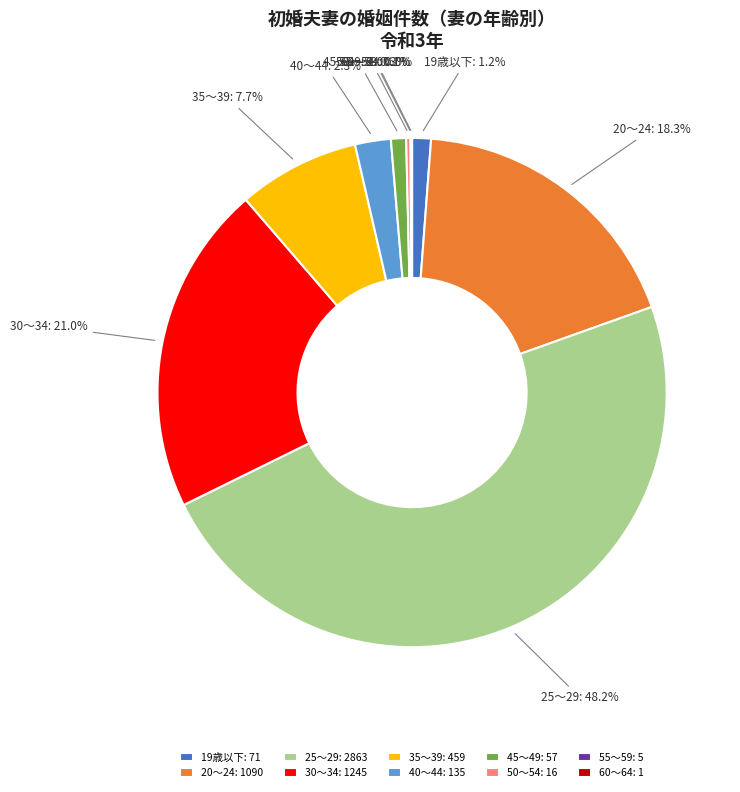

Is there any slice that represents more than half of the pie?

No